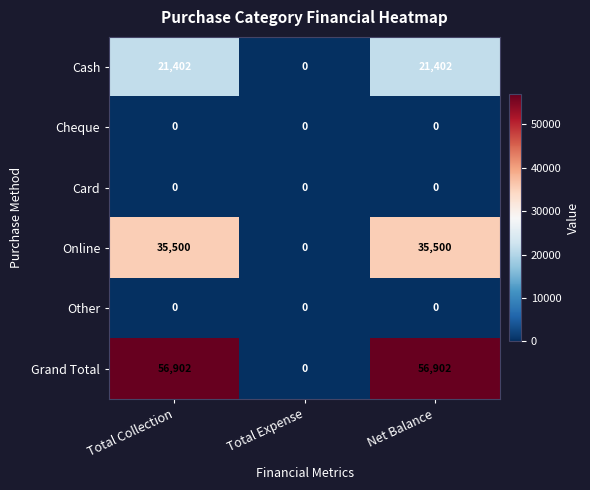

The value of Grand Total at Total Expense is 0. True or false?

True